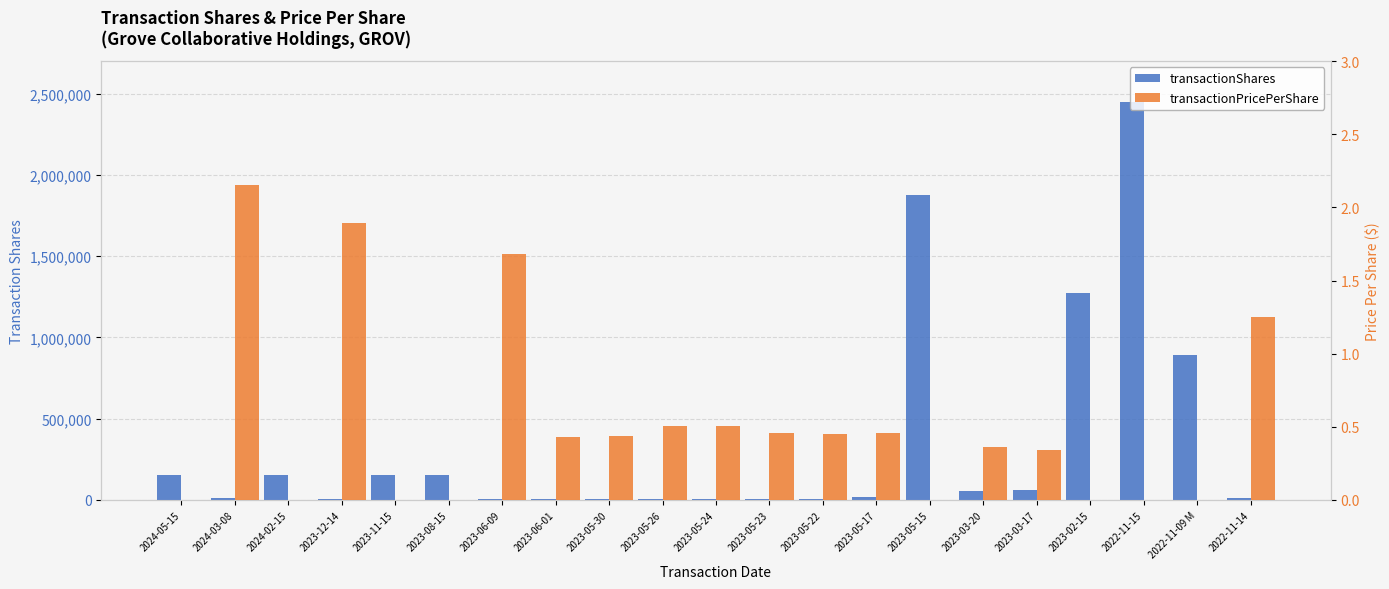

How many data points does each series have?

21